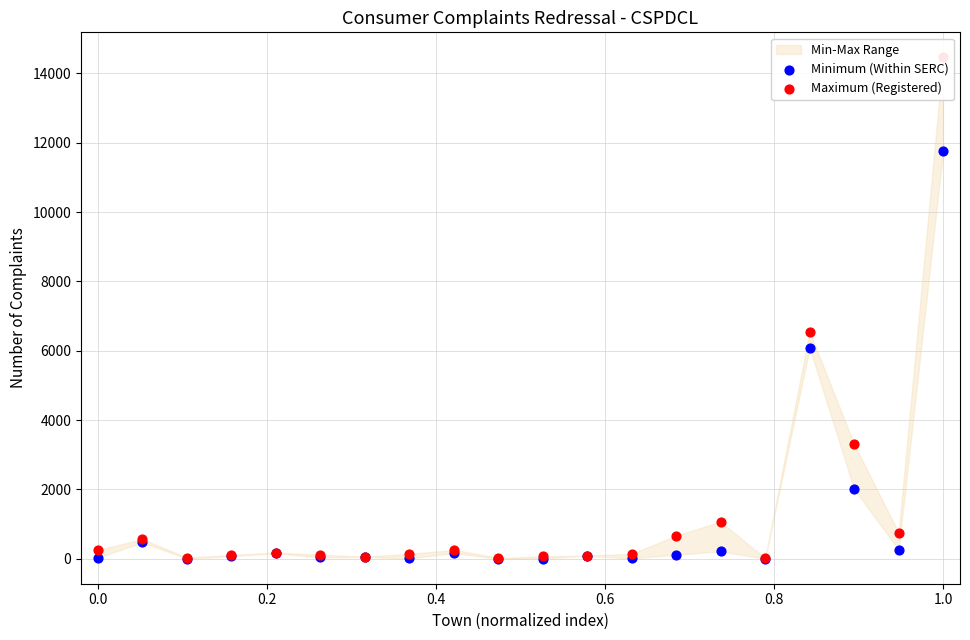

At how many categories does at least one series exceed 12400?

1